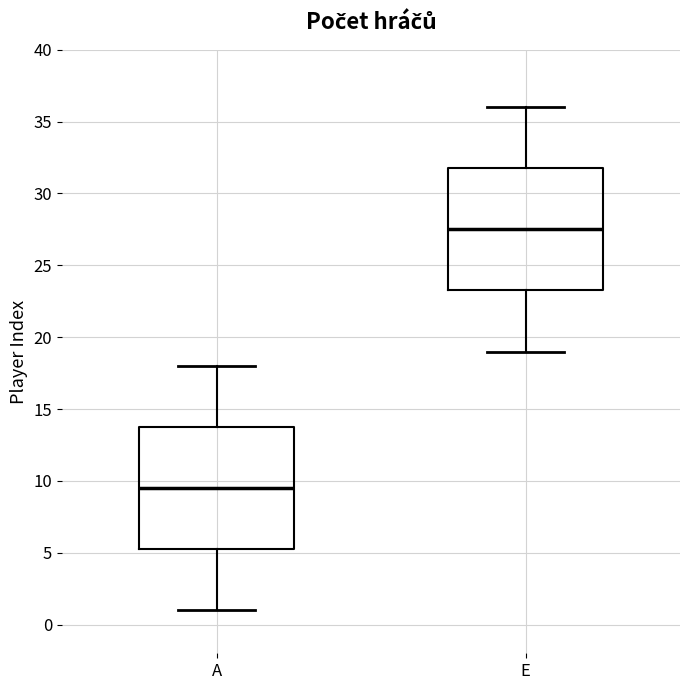

Reading left to right, transcribe this box plot: for each box, give where its median line is, the range the box spans, and where its two whiskers end, as read against the y-axis. The values are not printed on the chart, so give them approximately, as read against the axis.

A: median 9.5, box 5.5 to 14.0, whiskers 1.0 to 18.0
E: median 27.5, box 23.5 to 32.0, whiskers 19.0 to 36.0